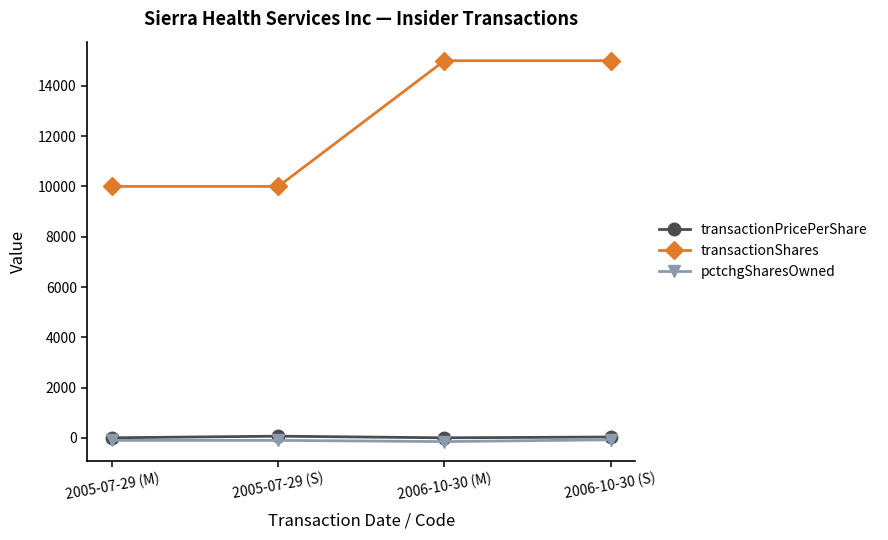

Does the chart display data point markers on the line(s)?

Yes